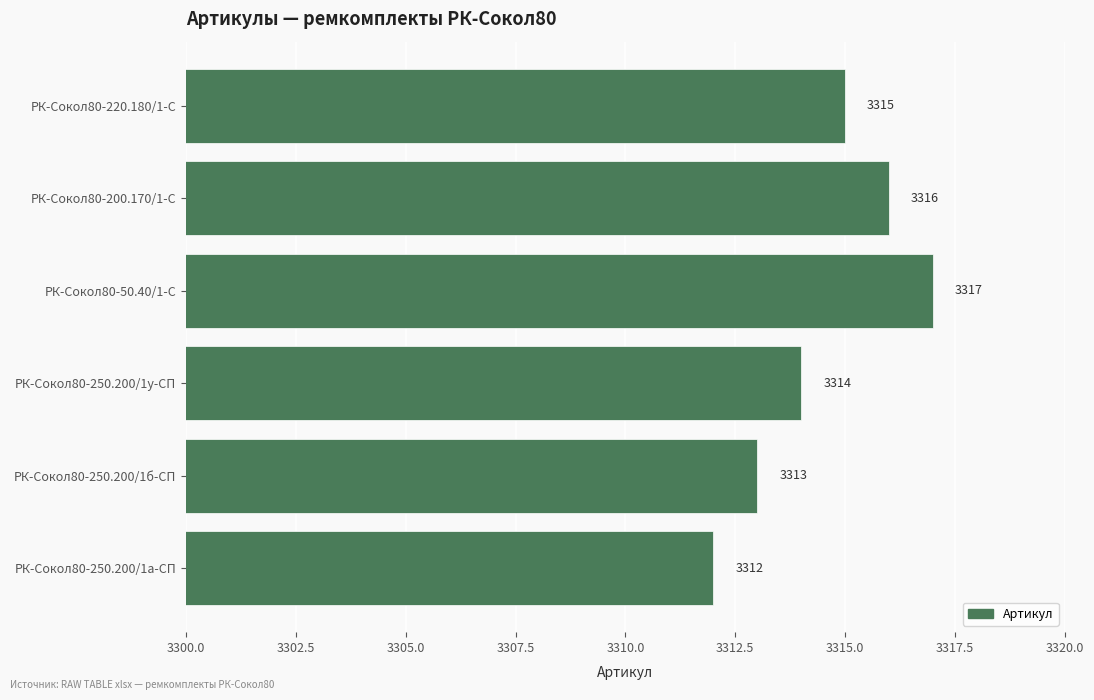

What is the approximate value at РК-Сокол80-200.170/1-С?

3316